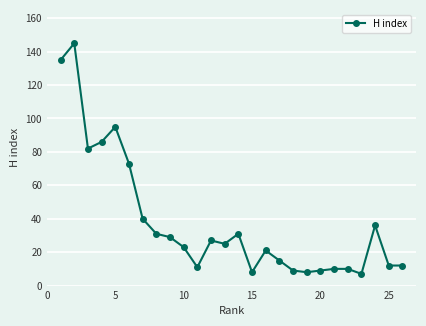

What is the average value?

38